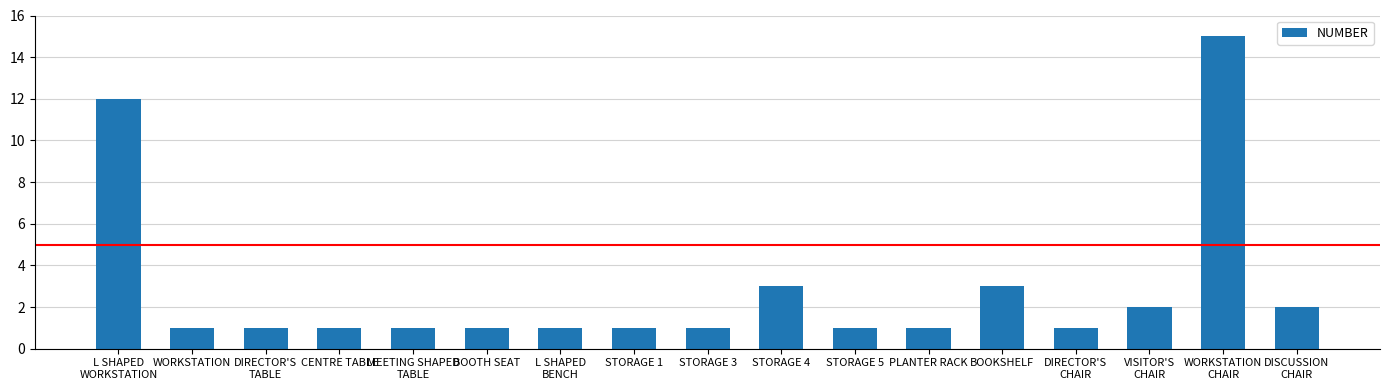

What is the greatest value displayed?

15